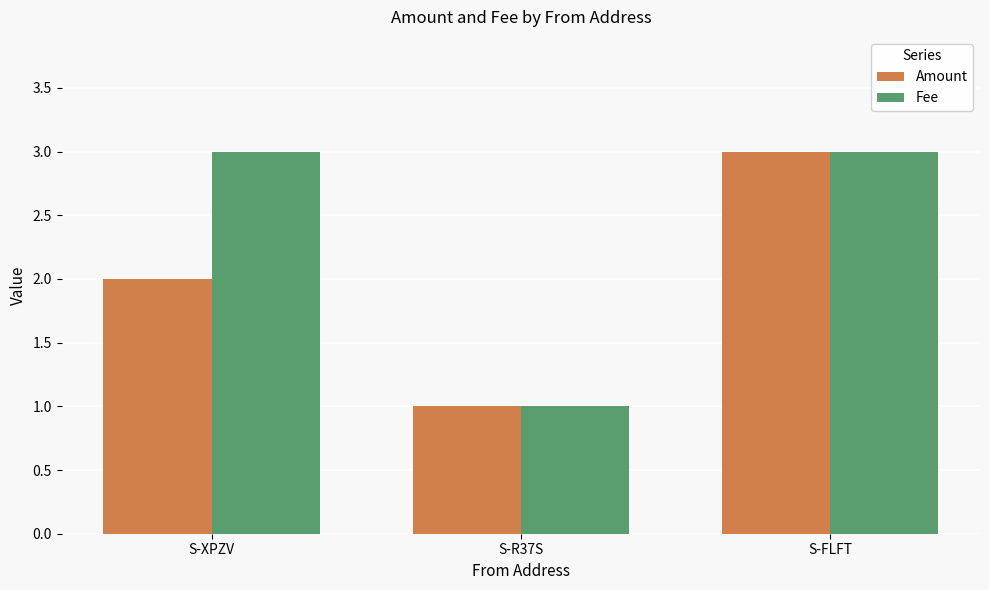

What is the label of the 1st bar from the left?

S-XPZV